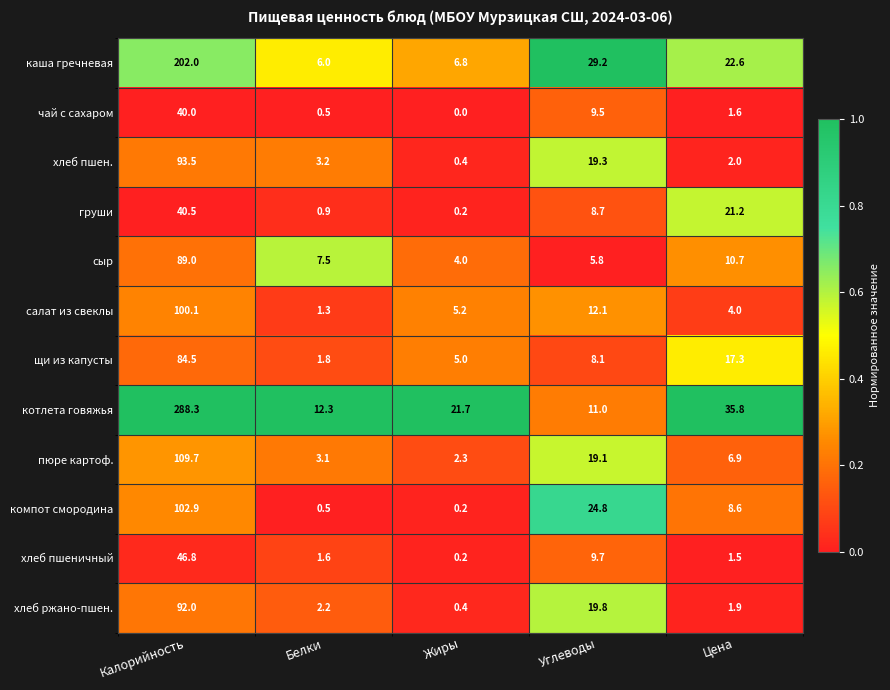

Is it true that котлета говяжья equals 18.0 at Белки?

False